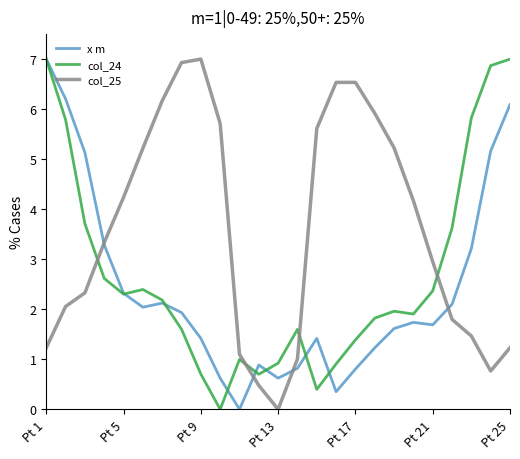

What are all the series names shown in the legend?

x m, col_24, col_25